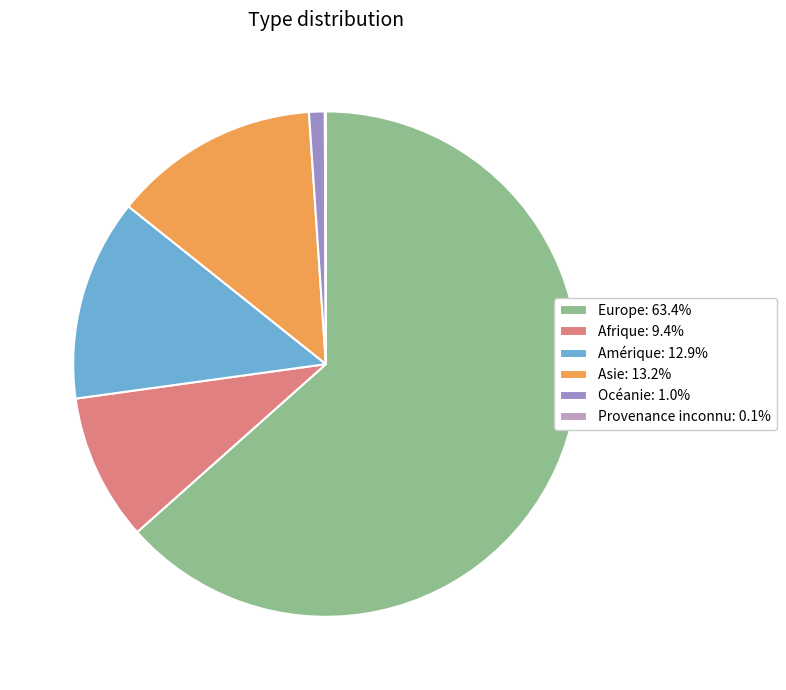

True or false: Amérique accounts for 1% of the total.

False